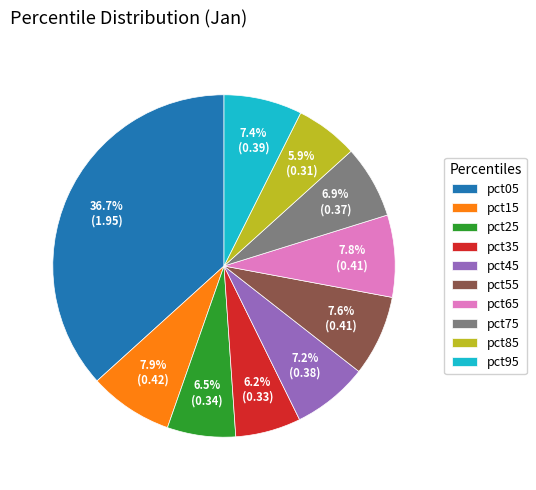

To the nearest percent, what is the combined percentage of pct25 and pct15?

14%